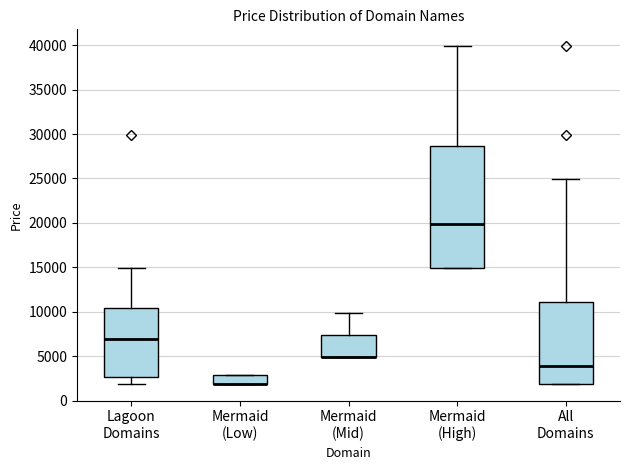

Comparing the boxes themselves (not the whiskers), which one is the tallest?

Mermaid (High)